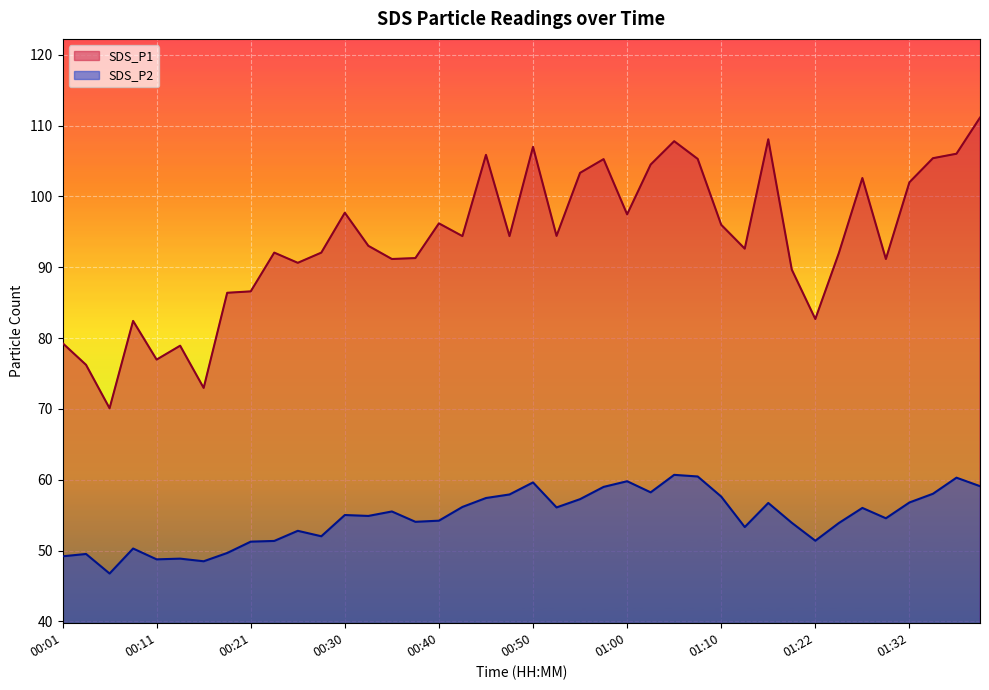

How many values in the SDS_P2 series exceed 55?

20